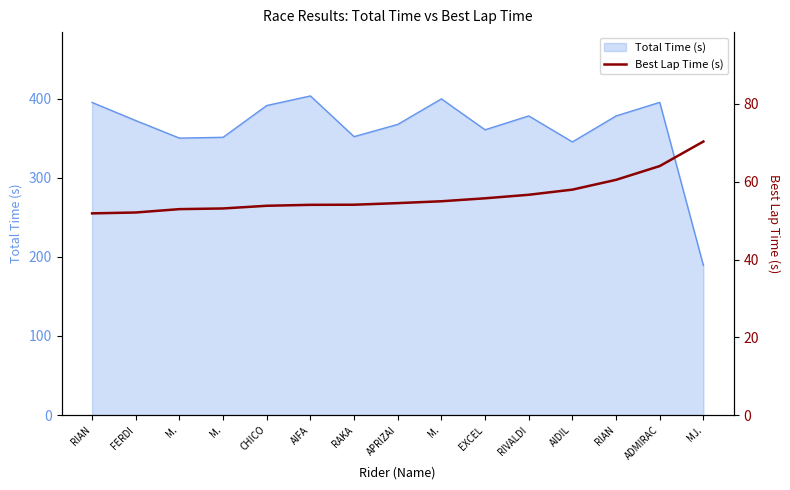

The chart shows a value of 89.4 at APRIZAI. True or false?

False